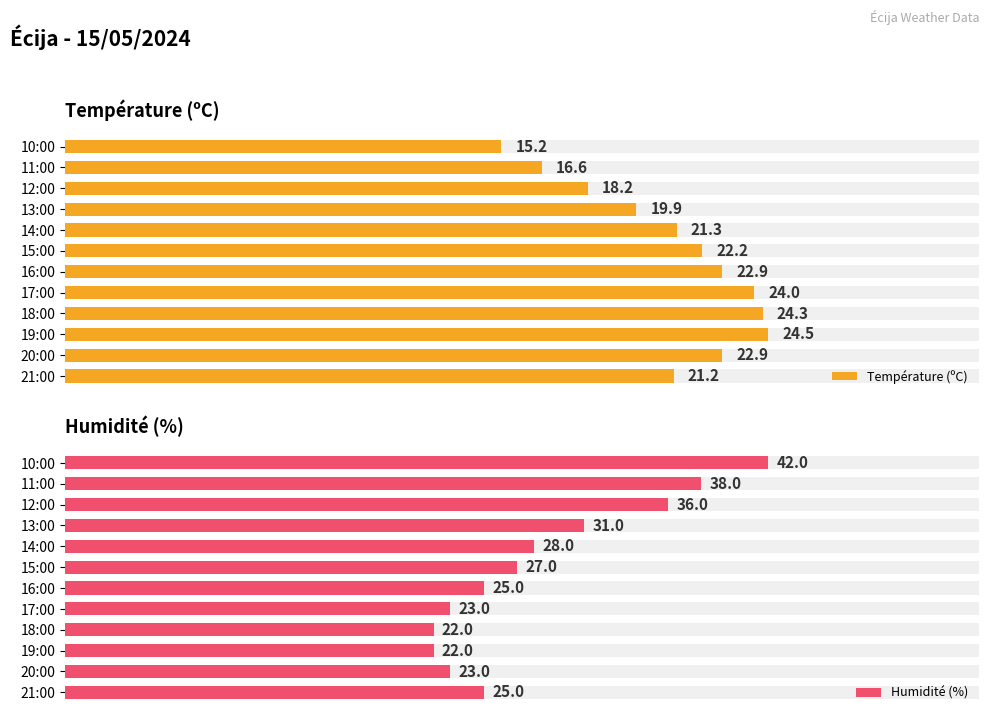

What is the label of the 10th bar from the right?

19:00